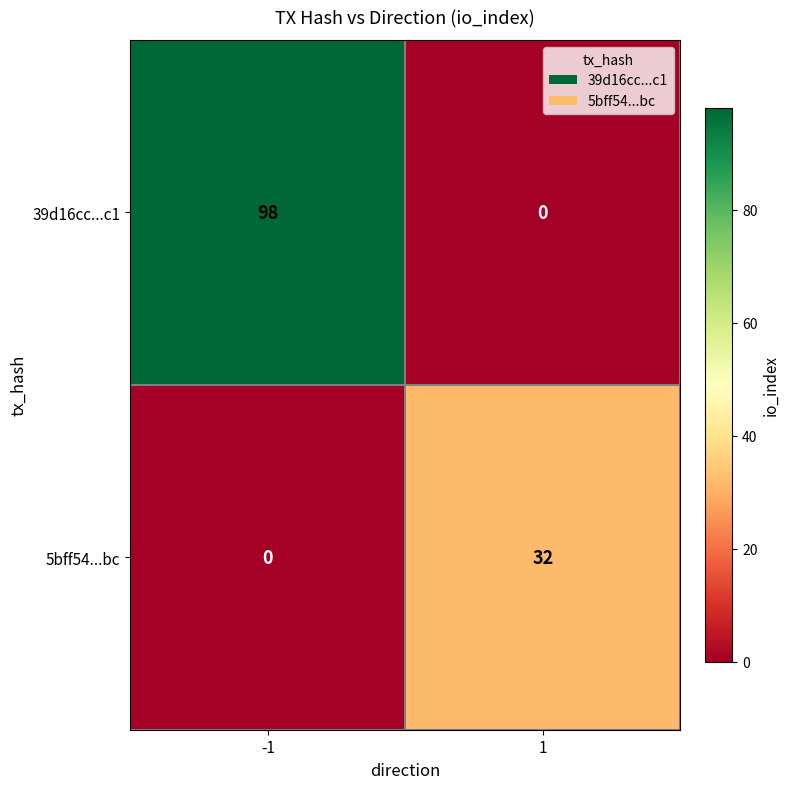

Which series has the largest range (max minus min)?

39d16cc...c1